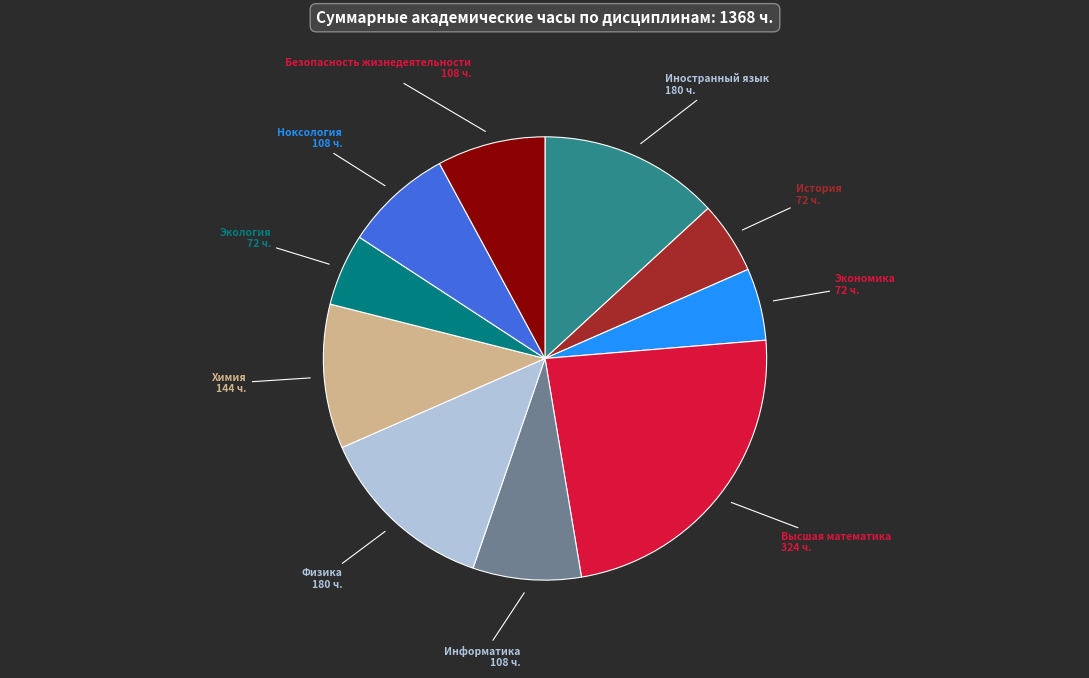

The Экономика slice represents 1% of the pie. True or false?

False